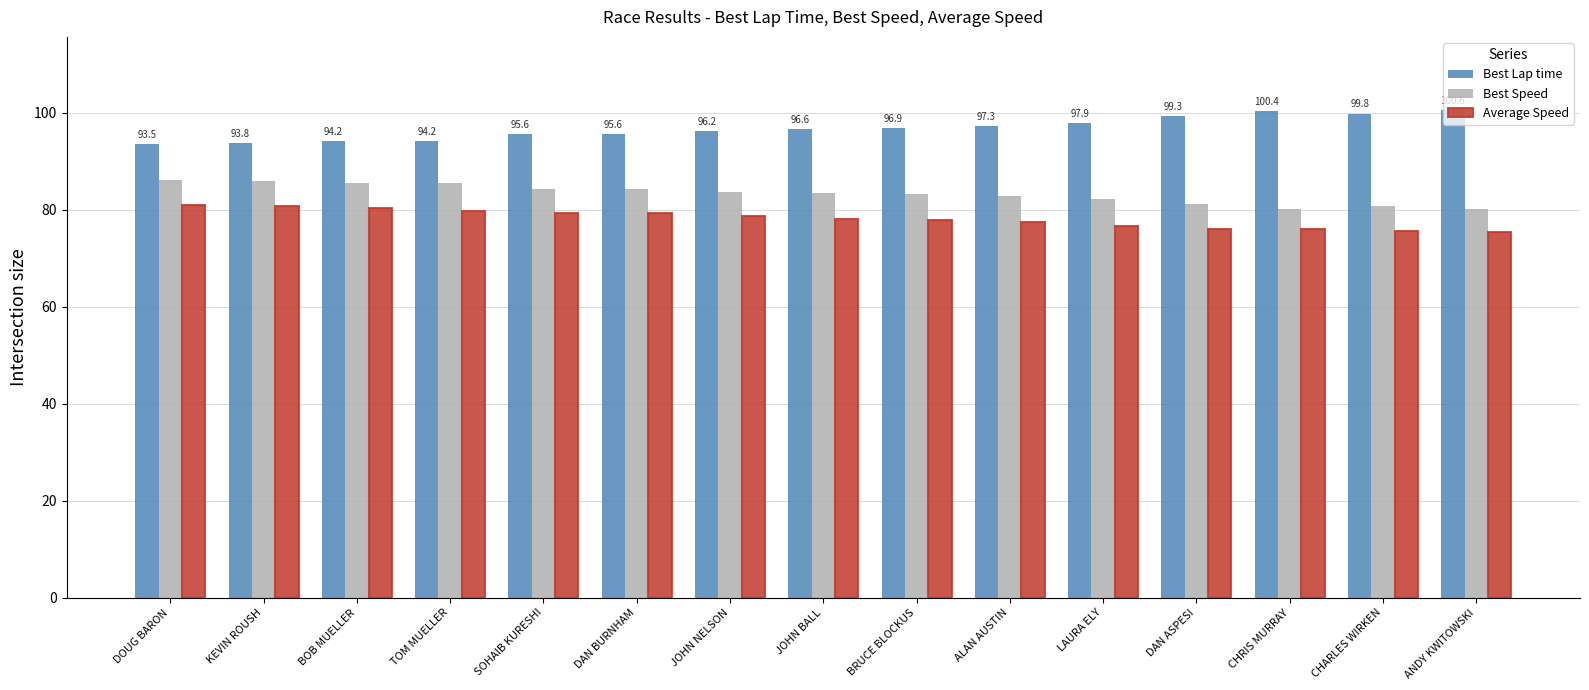

What is the label of the 3rd bar from the right?

CHRIS MURRAY